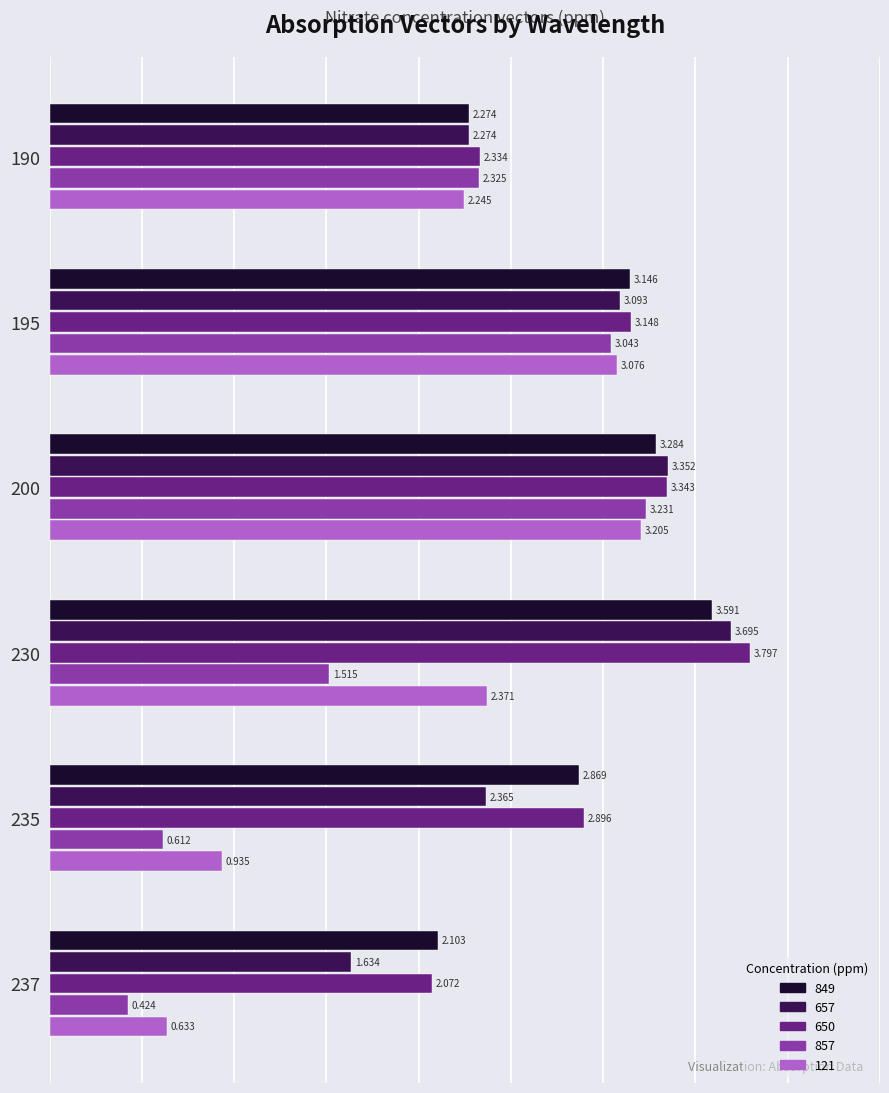

Is the value of 857 at 237 greater than the value of 657 at 237?

No